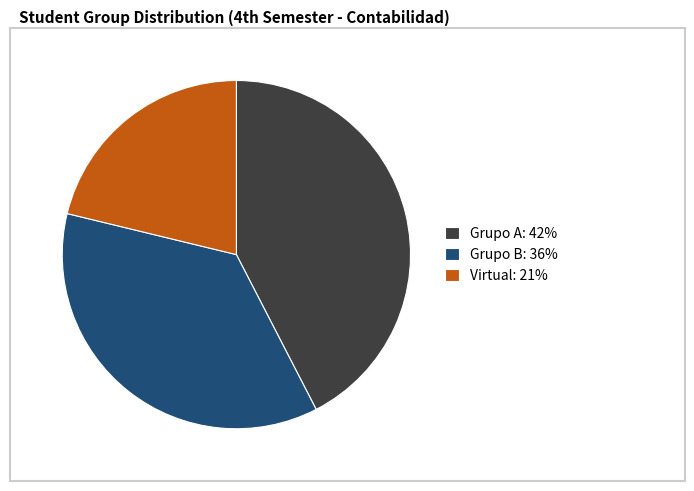

What is the largest slice in the pie chart?

Grupo A